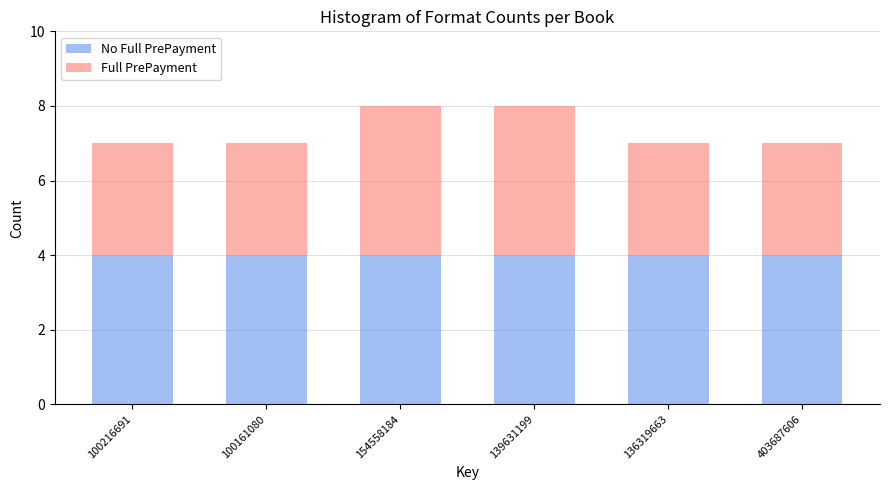

What is the total value across all series at 154558184?

8